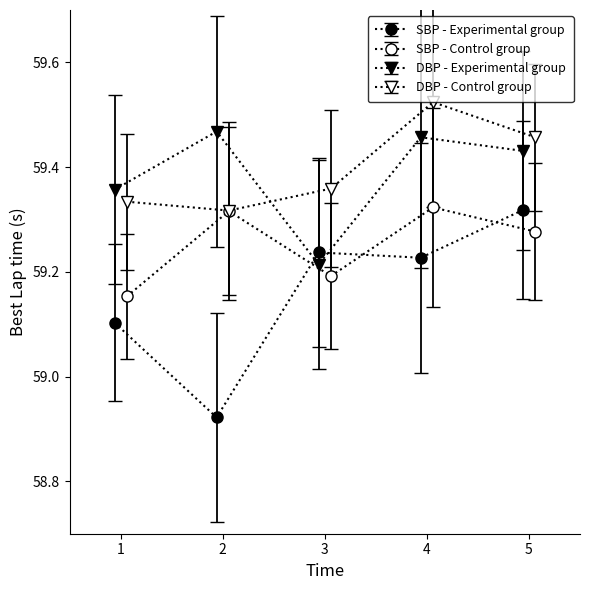

Which category has the lowest value in the DBP - Control group series?

2